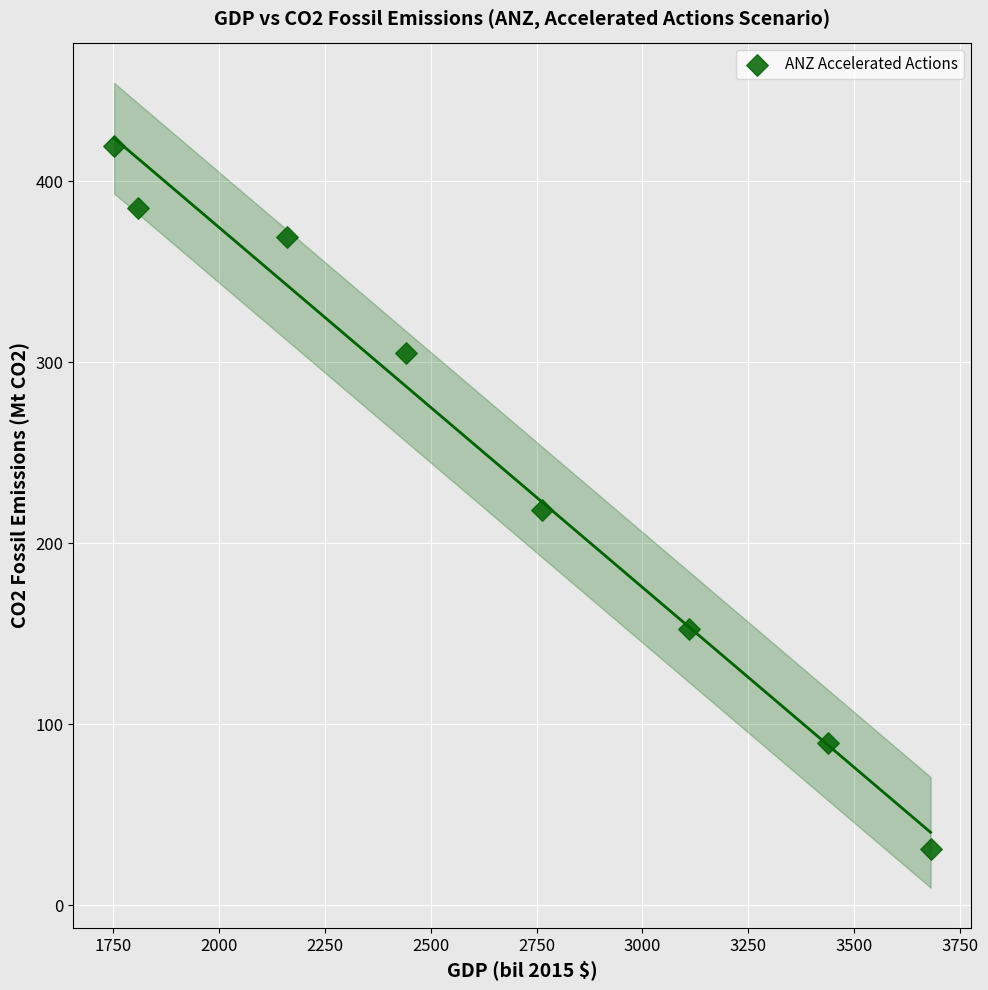

What Y value in the scatter plot is closest to 225?

218.5